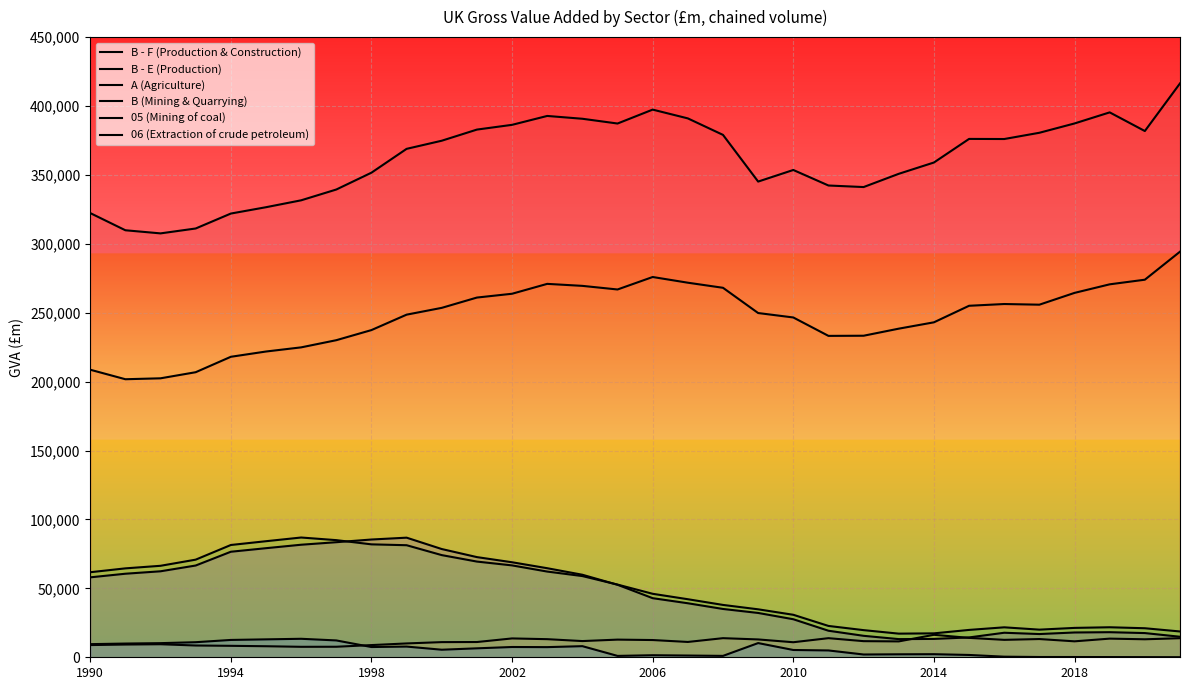

Is it true that 05 (Mining of coal) equals 158 at 29?

True